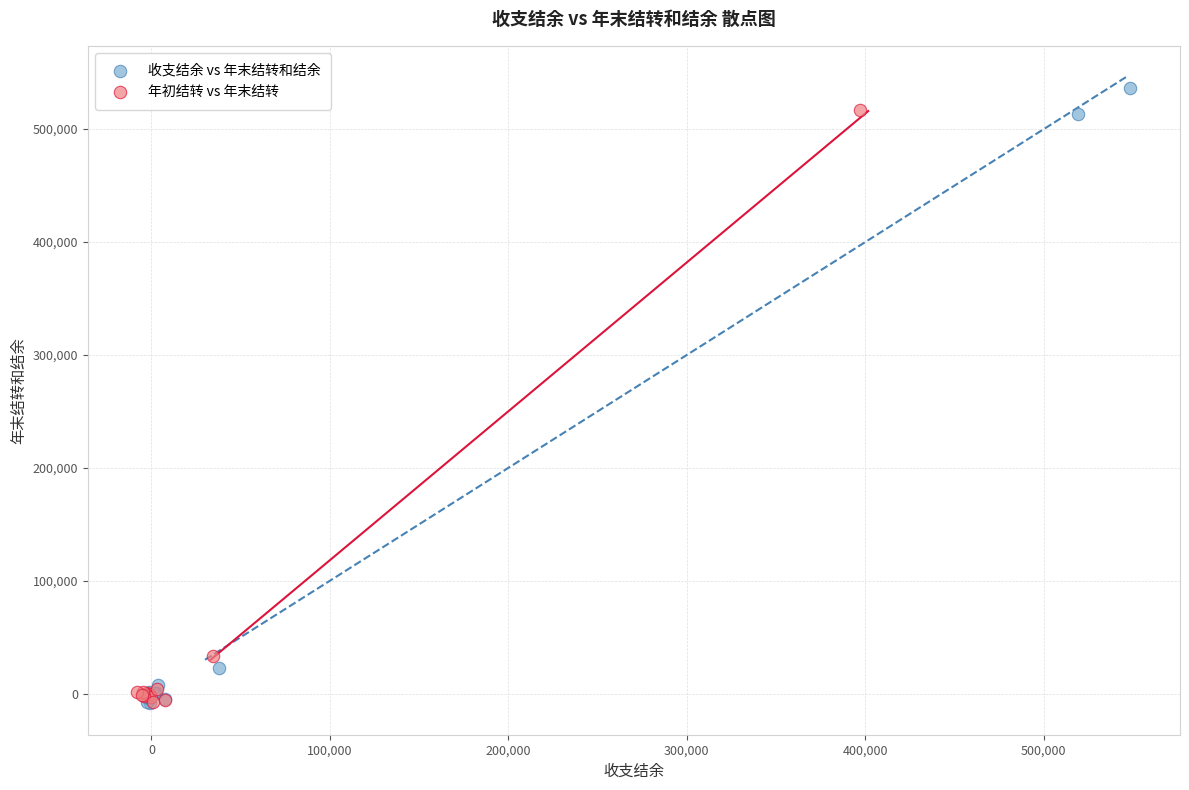

Which series has the widest spread of Y values?

收支结余 vs 年末结转和结余